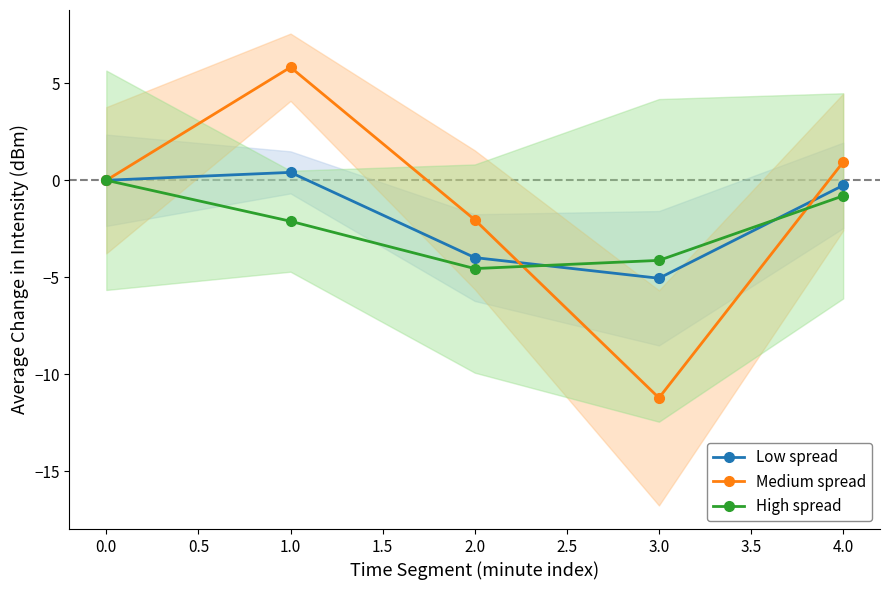

The value of Medium spread at 1.0 is 5.8. True or false?

True